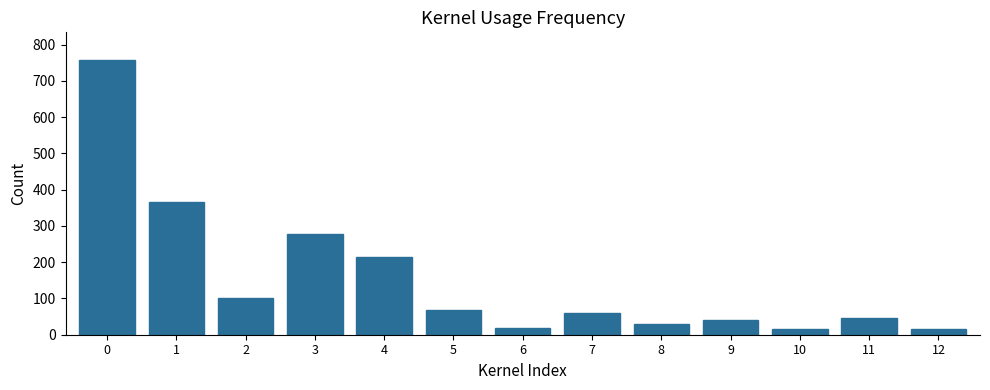

What is the greatest value displayed?

757.8